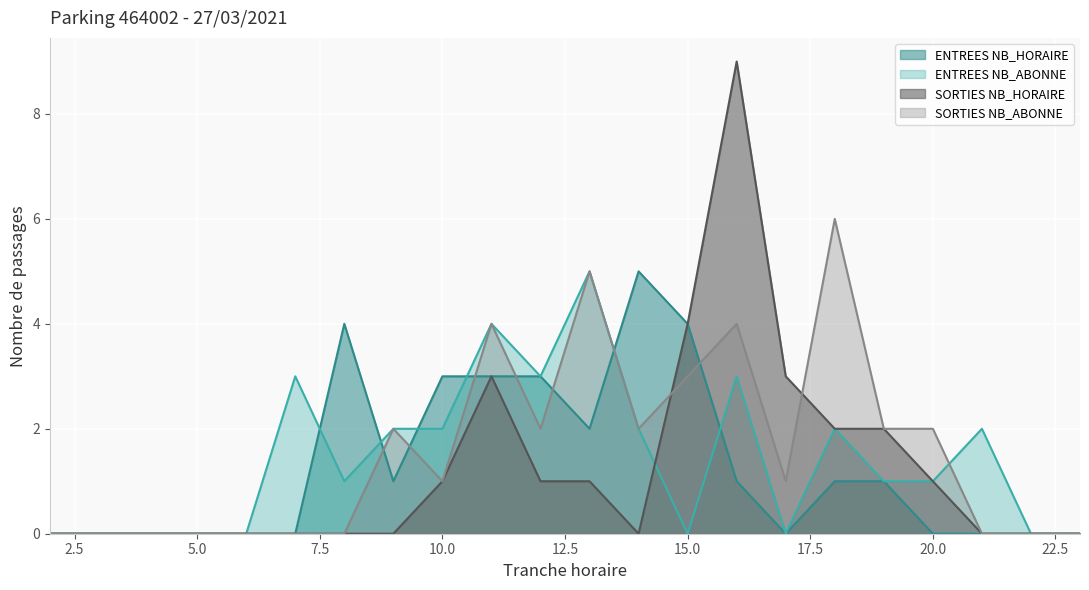

Which category has the lowest value in the SORTIES NB_HORAIRE series?

2